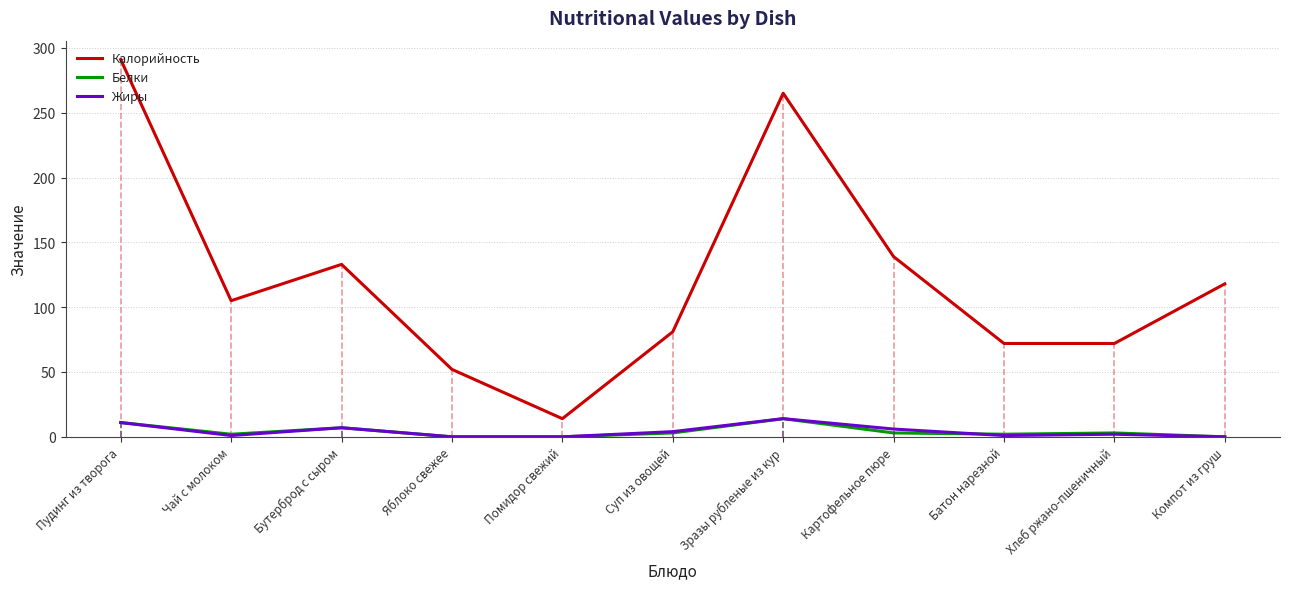

What is the sum of all Калорийность values?

1342